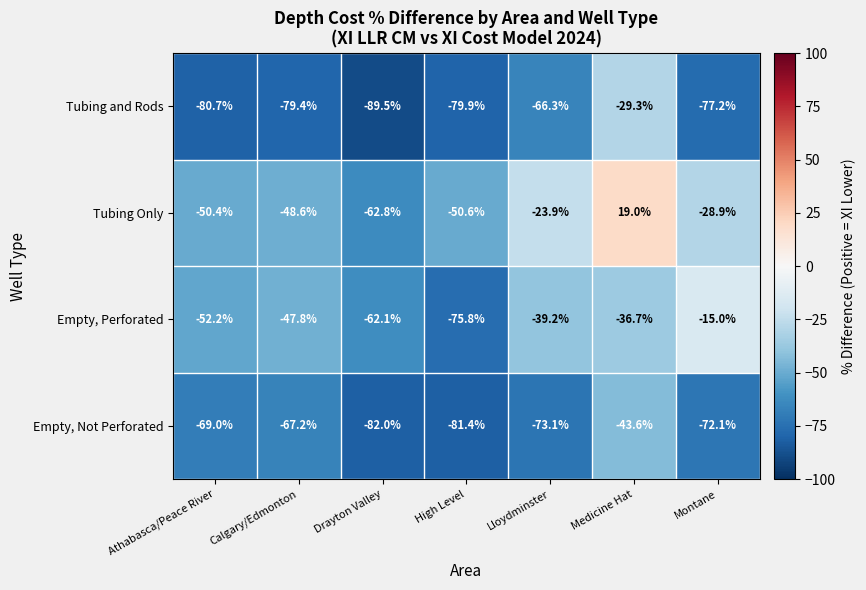

Reading right to left, list all the values displayed in this chart.

Tubing and Rods: -77.2	-29.3	-66.3	-79.9	-89.5	-79.4	-80.7
Tubing Only: -28.9	19.0	-23.9	-50.6	-62.8	-48.6	-50.4
Empty, Perforated: -15.0	-36.7	-39.2	-75.8	-62.1	-47.8	-52.2
Empty, Not Perforated: -72.1	-43.6	-73.1	-81.4	-82.0	-67.2	-69.0